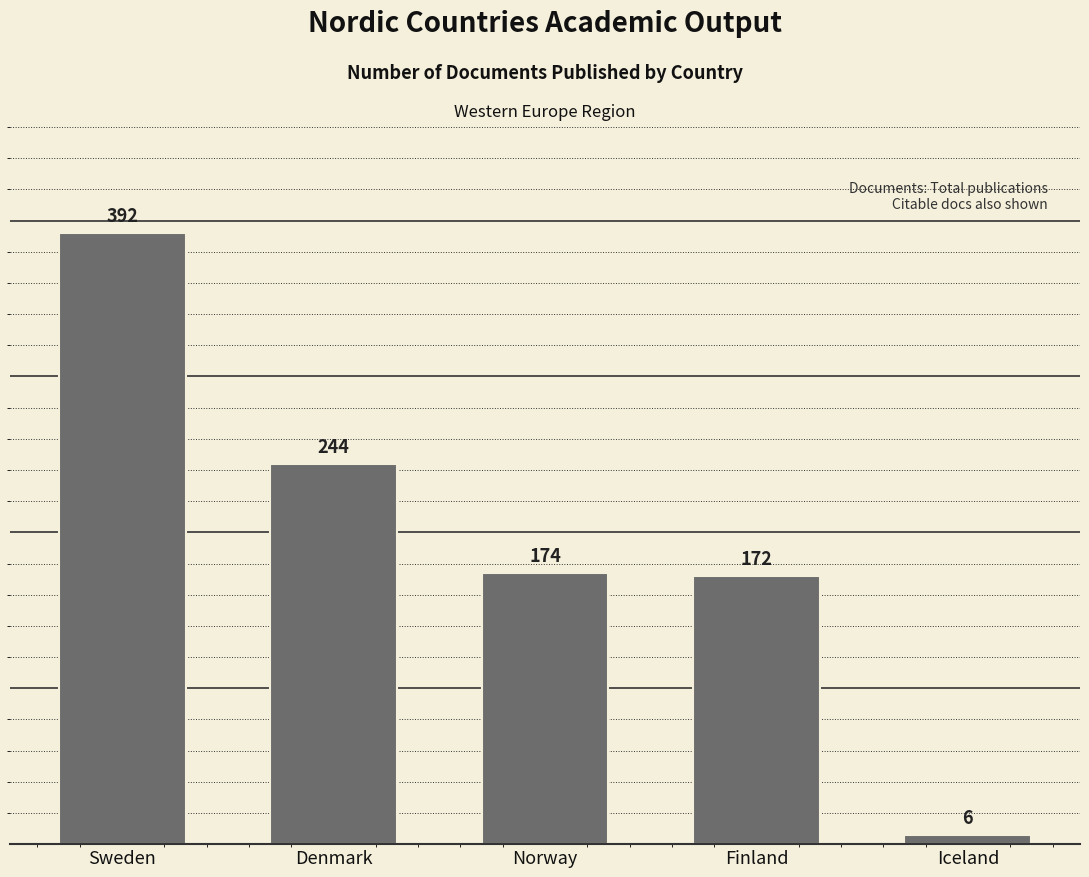

Which has a higher value, Norway or Finland?

Norway